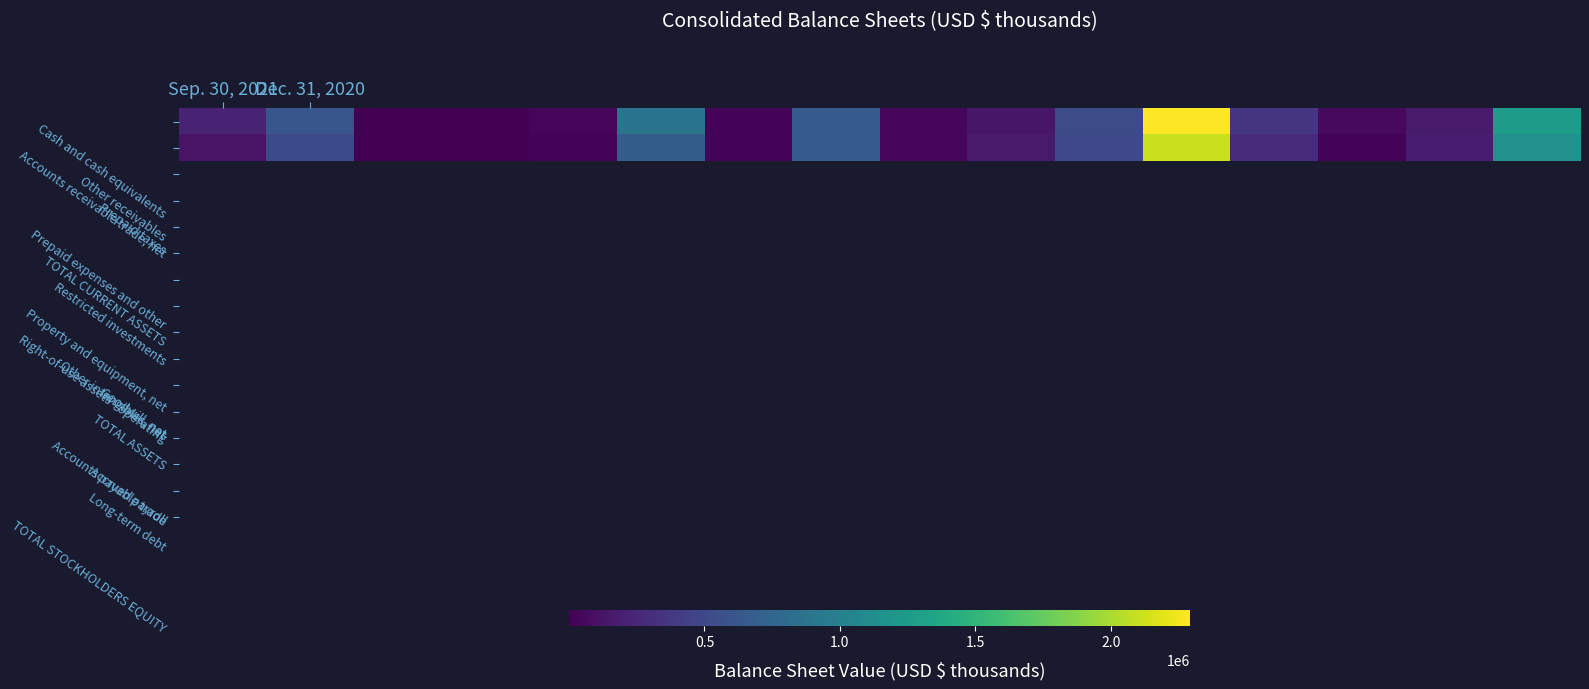

Reading right to left, transcribe all the data shown in this chart.

Cash and cash equivalents: 1255125	165652	56390	355714	2291480	522360	142592	41335	661346	23100	881007	32772	87	4049	613443	230656
Accounts receivable trade, net: 1157923	176797	23044	285320	2105396	508555	163953	43573	671101	23353	672835	26753	1336	1265	518975	124506